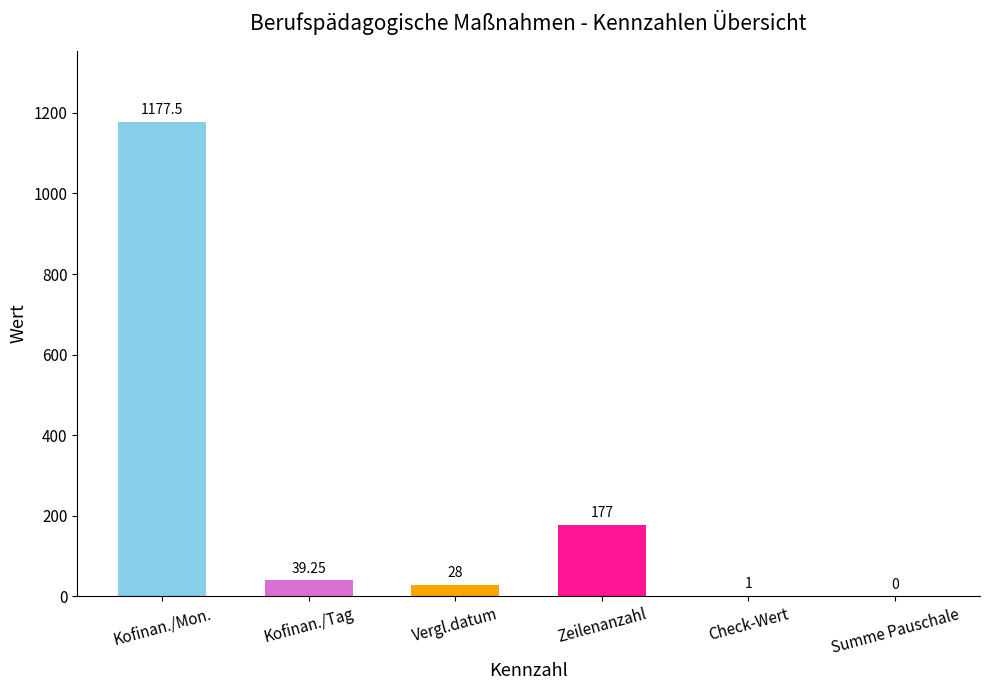

What is the sum of the values at Zeilenanzahl and Summe Pauschale?

177.0